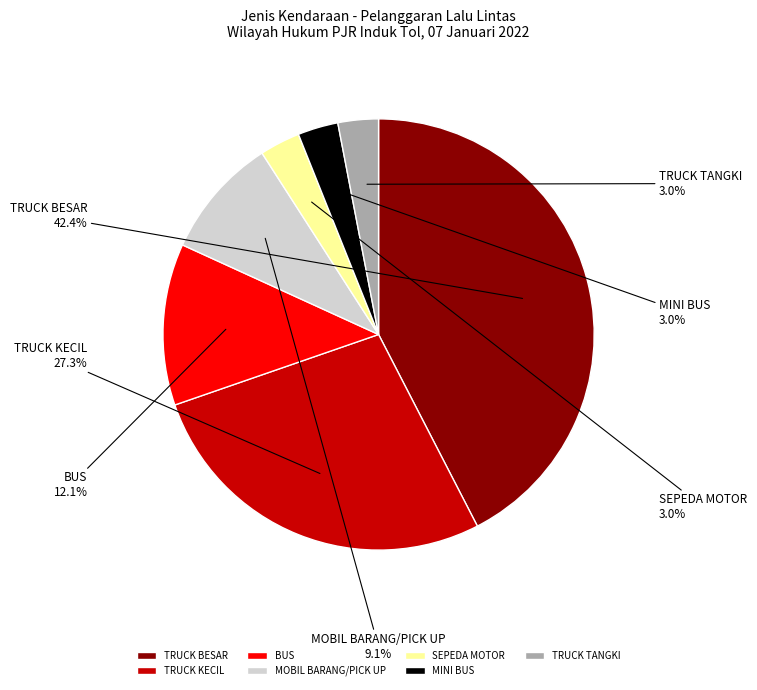

Which category has the biggest portion of the pie?

TRUCK BESAR